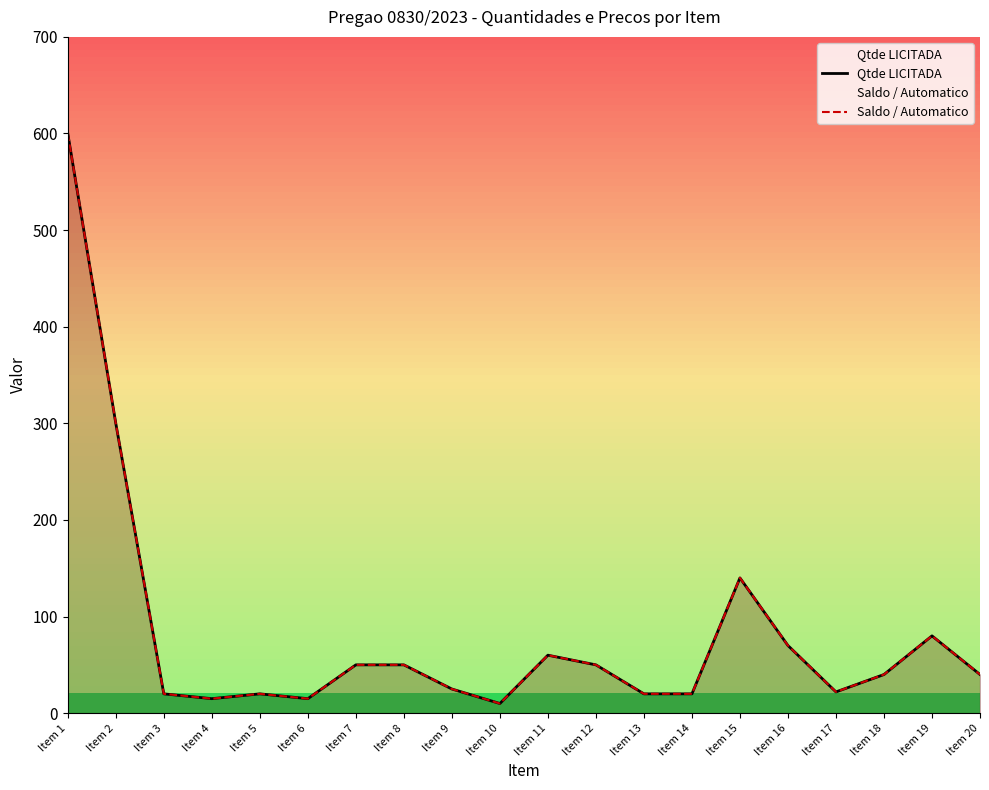

Reading left to right, transcribe all the data shown in this chart.

Qtde LICITADA: Item 1=600	Item 2=300	Item 3=20	Item 4=15	Item 5=20	Item 6=15	Item 7=50	Item 8=50	Item 9=25	Item 10=10	Item 11=60	Item 12=50	Item 13=20	Item 14=20	Item 15=140	Item 16=70	Item 17=22	Item 18=40	Item 19=80	Item 20=40
Saldo / Automatico: Item 1=600	Item 2=300	Item 3=20	Item 4=15	Item 5=20	Item 6=15	Item 7=50	Item 8=50	Item 9=25	Item 10=10	Item 11=60	Item 12=50	Item 13=20	Item 14=20	Item 15=140	Item 16=70	Item 17=22	Item 18=40	Item 19=80	Item 20=40